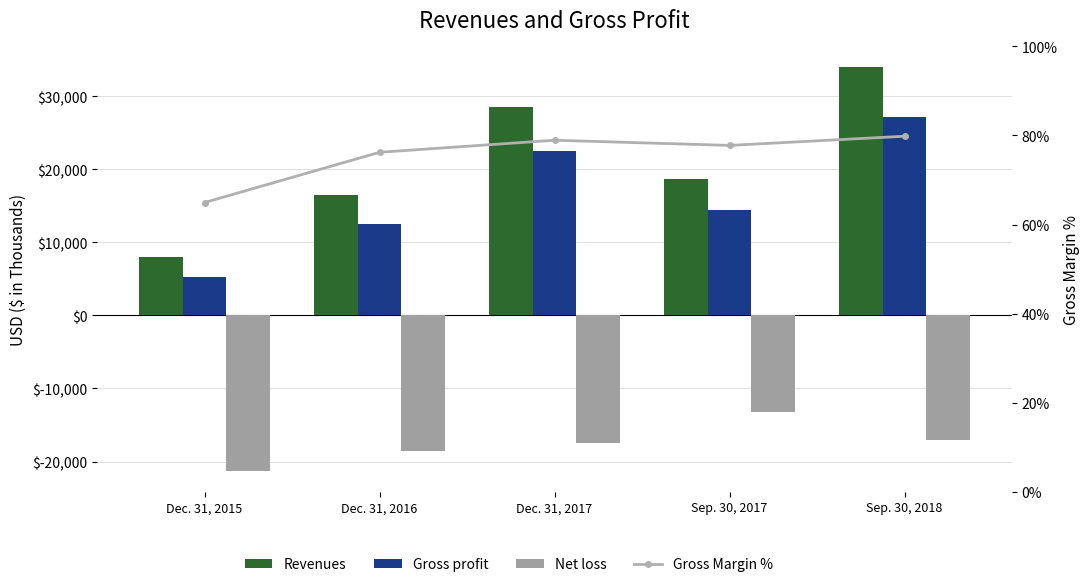

Reading left to right, list all the values displayed in this chart.

Revenues: 8012.0	16427.0	28567.0	18610.0	34034.0
Gross profit: 5203.0	12522.0	22549.0	14473.0	27171.0
Net loss: -21337.0	-18528.0	-17511.0	-13260.0	-17050.0
Gross Margin %: 64.9	76.2	78.9	77.8	79.8